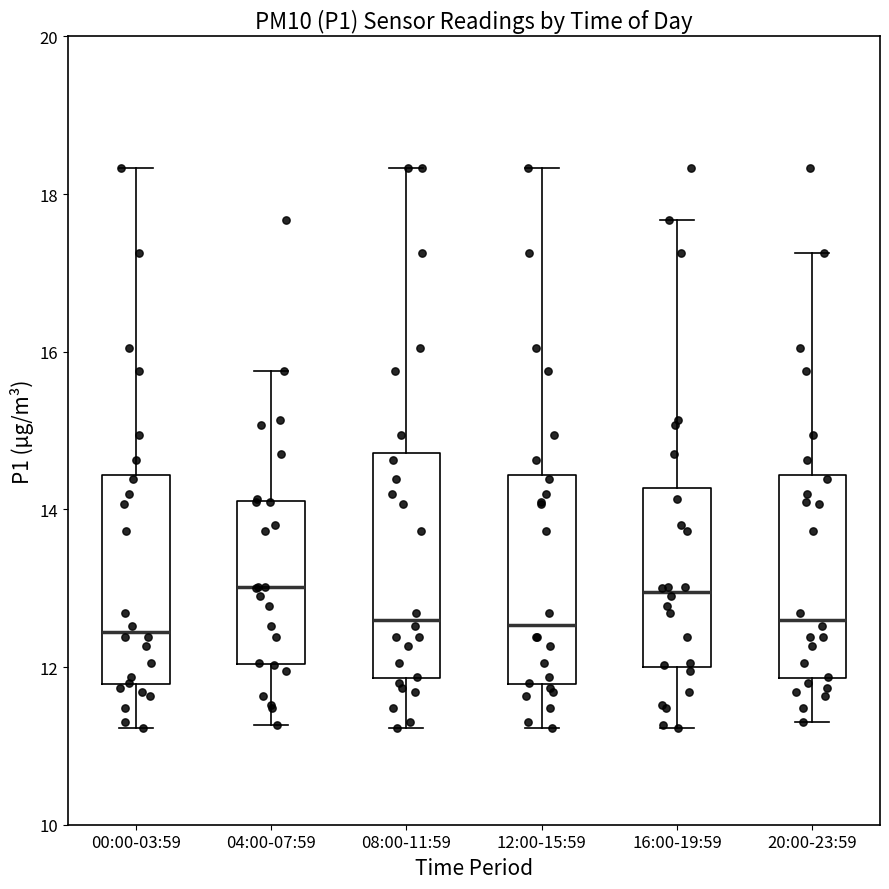

Where is the lower edge of the box for 12:00-15:59 on the y-axis? The values are not printed on the chart, so give them approximately, as read against the axis.

11.8